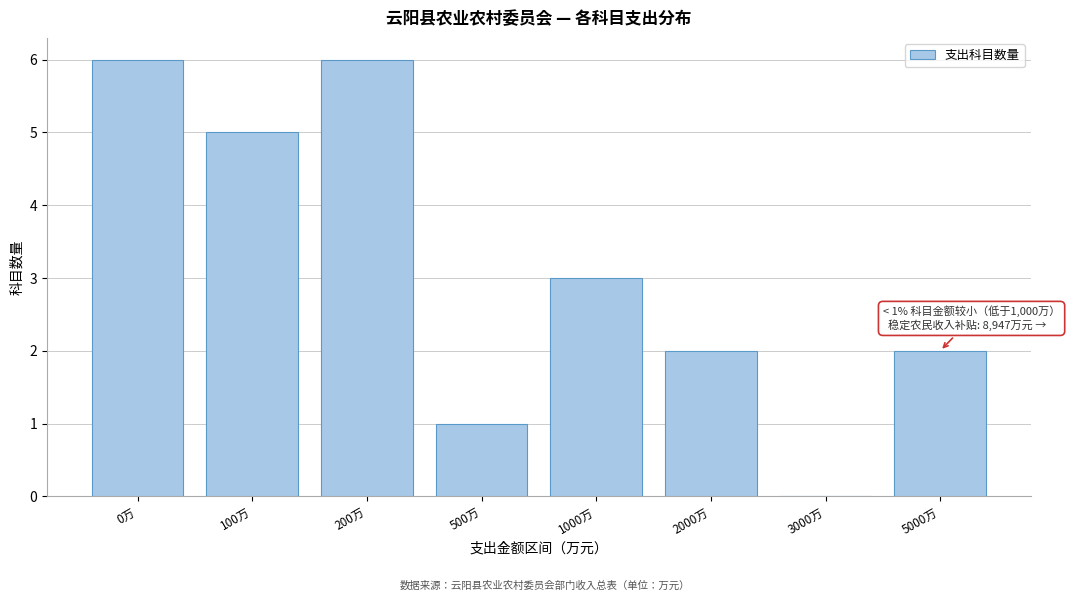

Reading left to right, what are all the values shown in this chart?

0万=6	100万=5	200万=6	500万=1	1000万=3	2000万=2	3000万=0	5000万=2